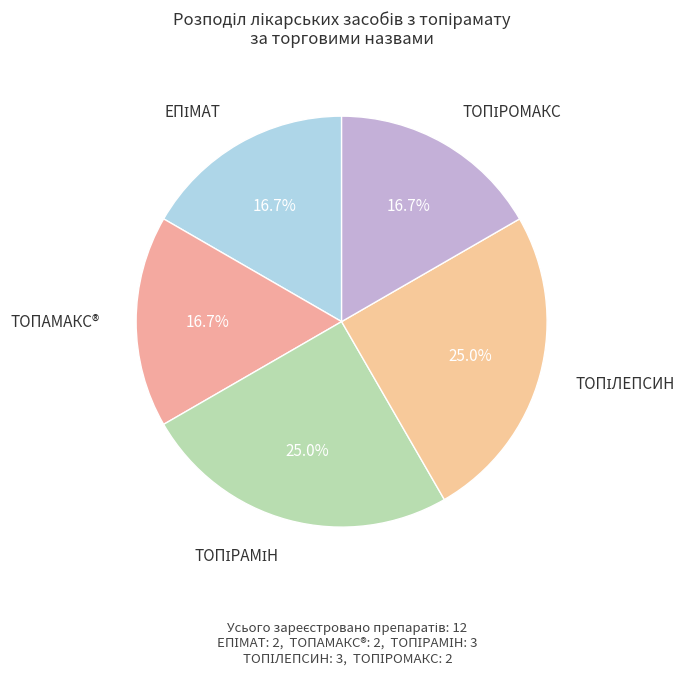

Is there any slice that represents more than half of the pie?

No